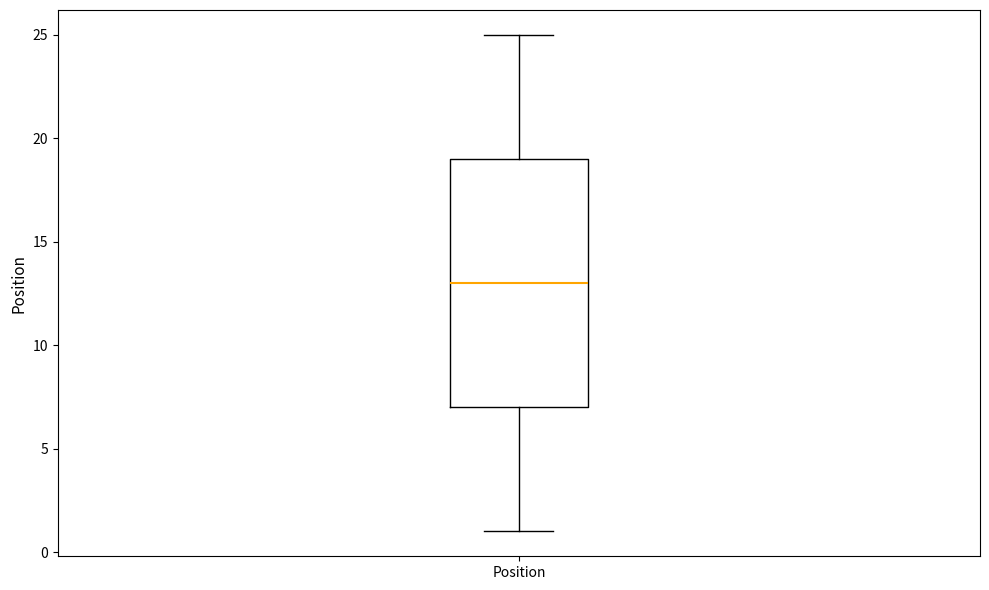

Where does the lower whisker of the box for Position end on the y-axis? The values are not printed on the chart, so give them approximately, as read against the axis.

1